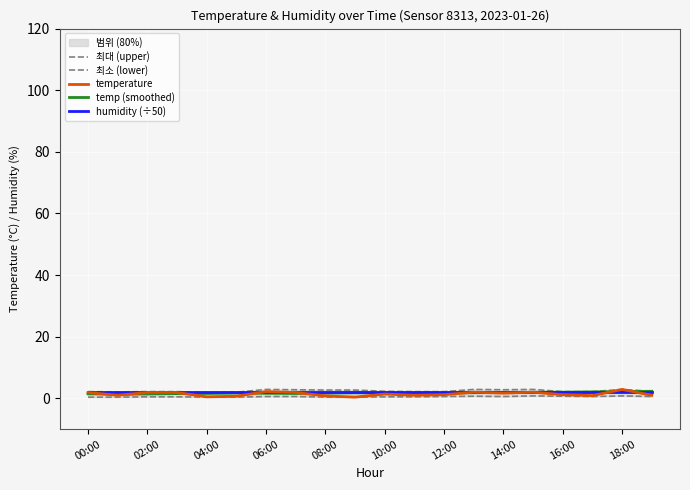

Reading left to right, list all the values displayed in this chart.

최대 (upper): 2.2	2.1	2.2	2.2	1.9	2.0	2.9	2.8	2.7	2.7	2.3	2.2	2.2	2.9	2.8	2.9	2.2	2.2	2.9	2.3
최소 (lower): 0.4	0.4	0.5	0.5	0.4	0.4	0.6	0.6	0.4	0.4	0.5	0.5	0.6	0.7	0.6	0.8	0.7	0.6	0.8	0.6
temperature: 1.9	1.0	1.9	1.9	0.5	0.7	2.2	1.9	0.8	0.4	1.4	1.0	1.2	2.0	1.7	2.0	1.2	0.9	2.9	1.0
temp (smoothed): 1.5	1.4	1.4	1.6	1.6	1.7	1.6	1.6	1.7	1.8	1.8	1.7	1.7	1.9	1.9	1.9	2.0	2.1	2.2	2.3
humidity (÷50): 2.0	2.0	2.0	2.0	2.0	2.0	2.0	2.0	2.0	2.0	2.0	2.0	2.0	2.0	2.0	2.0	2.0	2.0	2.0	2.0